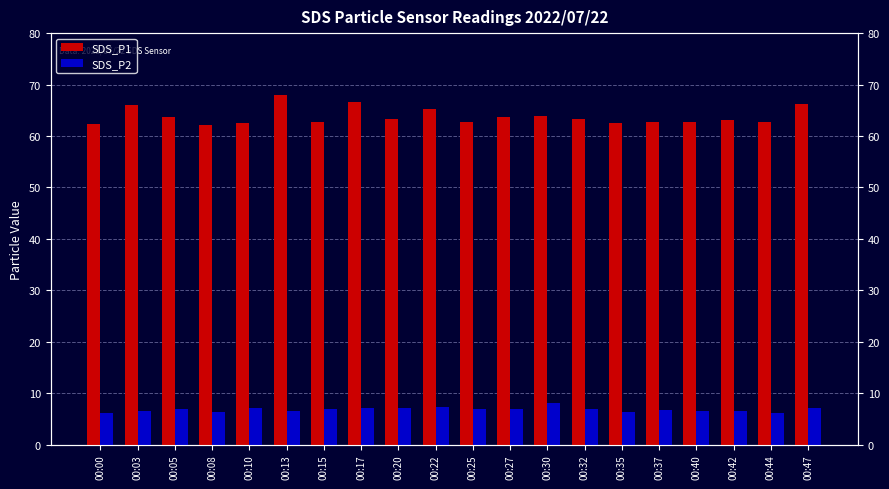

The value of SDS_P2 at 00:15 is 3.4. True or false?

False